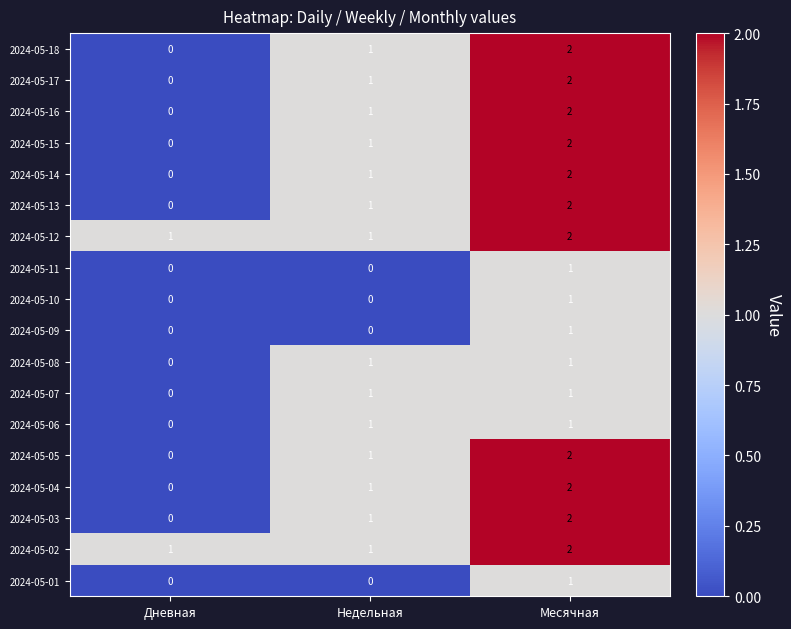

The value of 2024-05-17 at Месячная is 2. True or false?

True